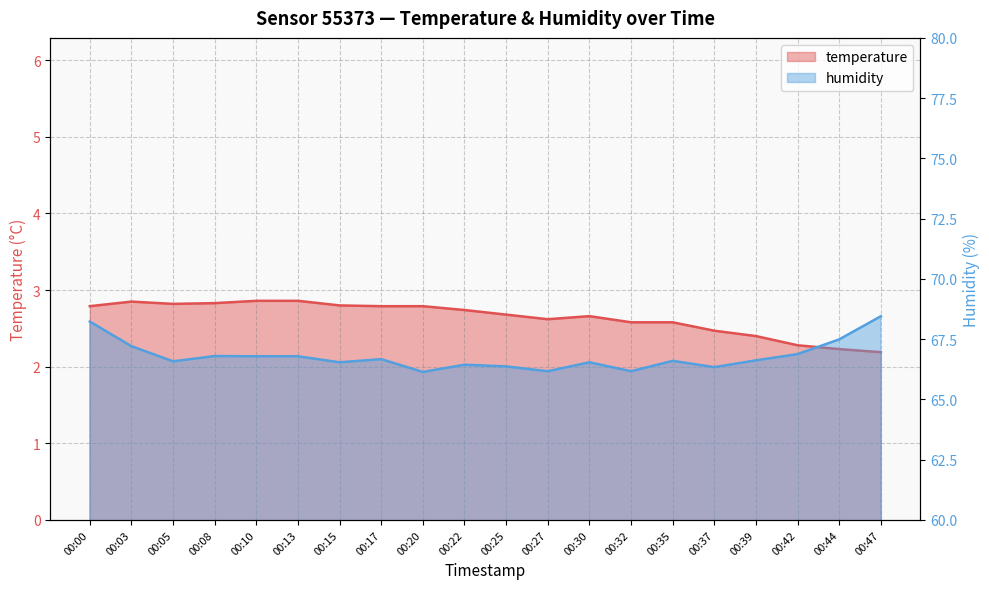

Count the number of data series in this chart.

2